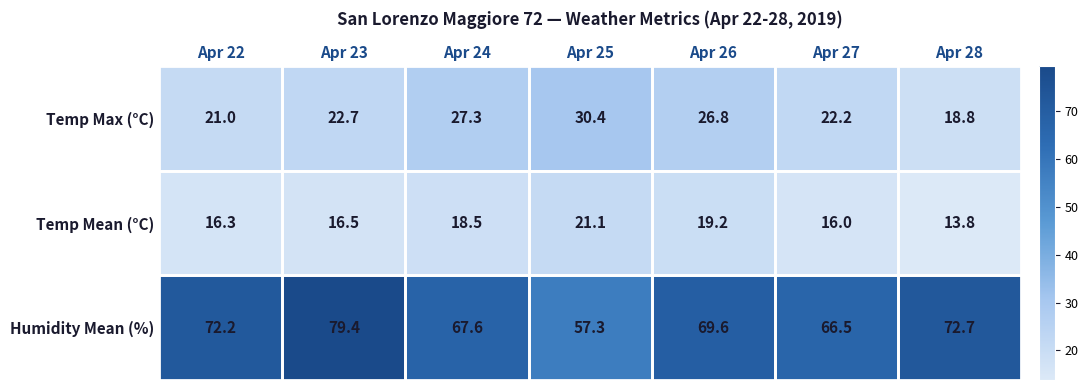

List the series in order of their peak value, lowest first.

Temp Mean (°C), Temp Max (°C), Humidity Mean (%)